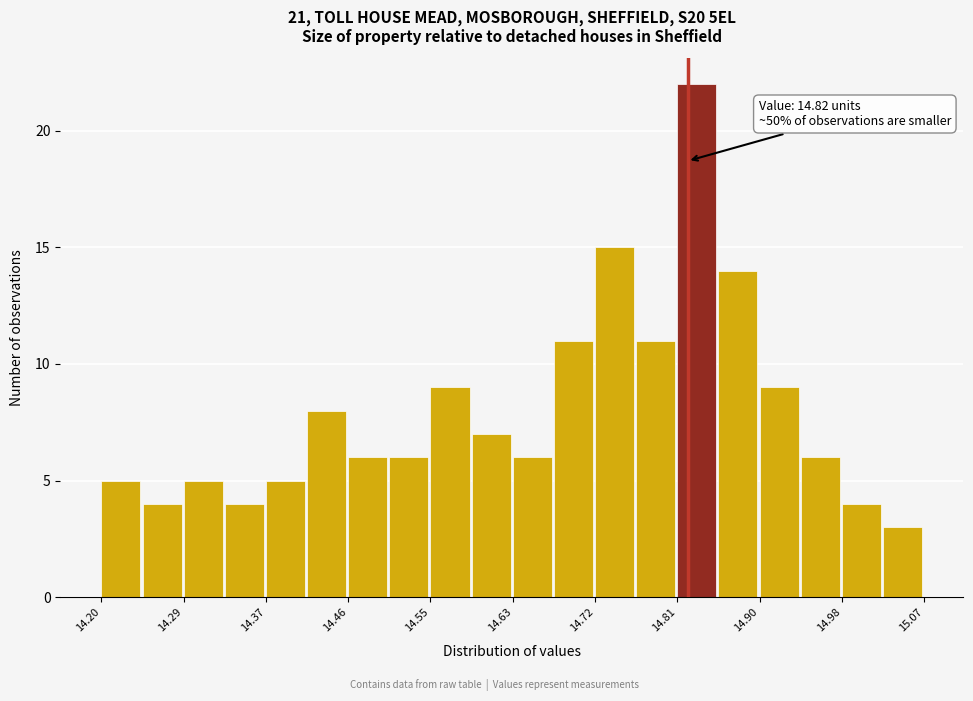

Over which range of the x-axis is the bar tallest?

14.81 to 14.85